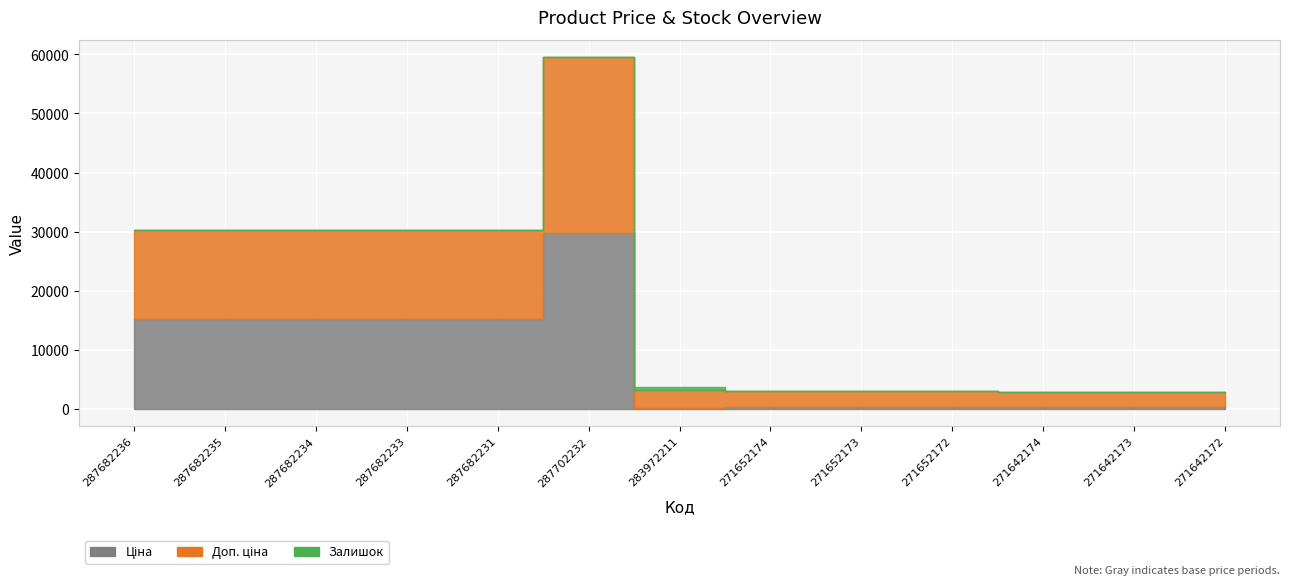

Where do Ціна and Залишок first cross each other?

287702232 and 283972211